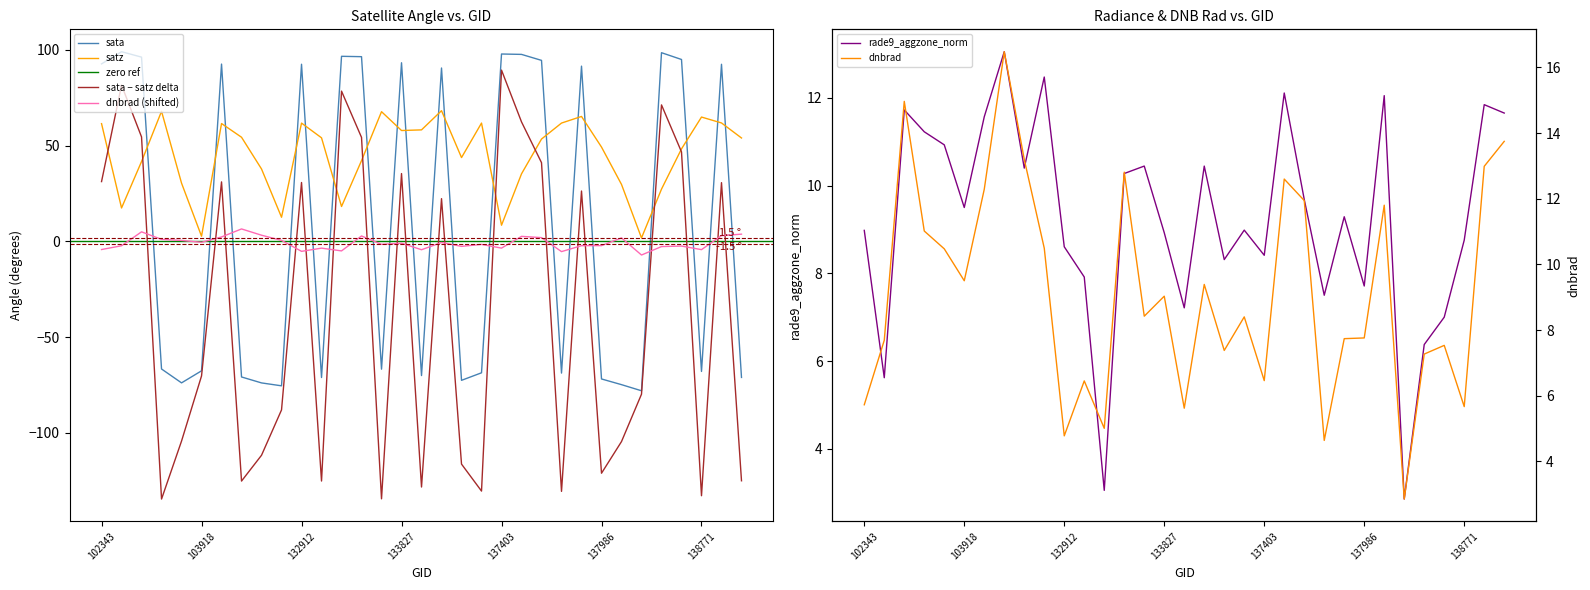

Is it true that dnbrad equals -0.8 at 103918?

False